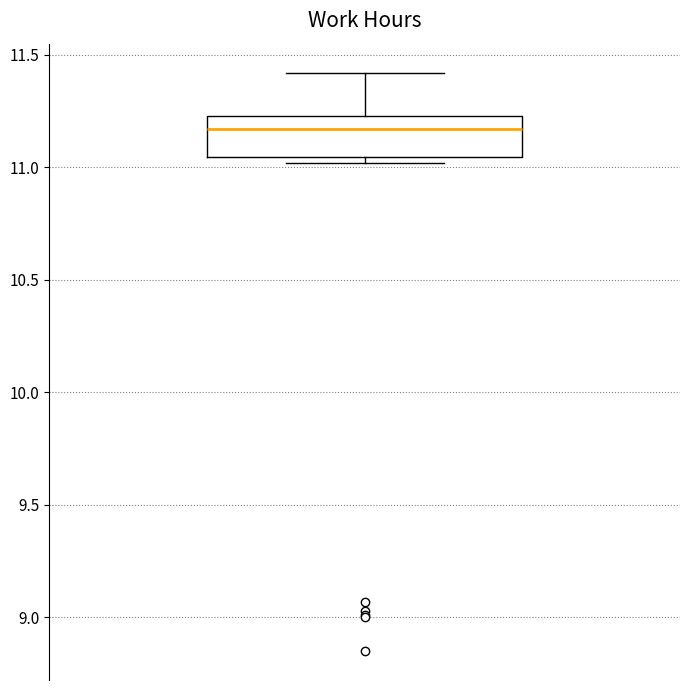

Transcribe this box plot: give where the median line is, the range the box spans, and where the two whiskers end, as read against the y-axis. The values are not printed on the chart, so give them approximately, as read against the axis.

median 11.15, box 11.05 to 11.25, whiskers 11.00 to 11.40